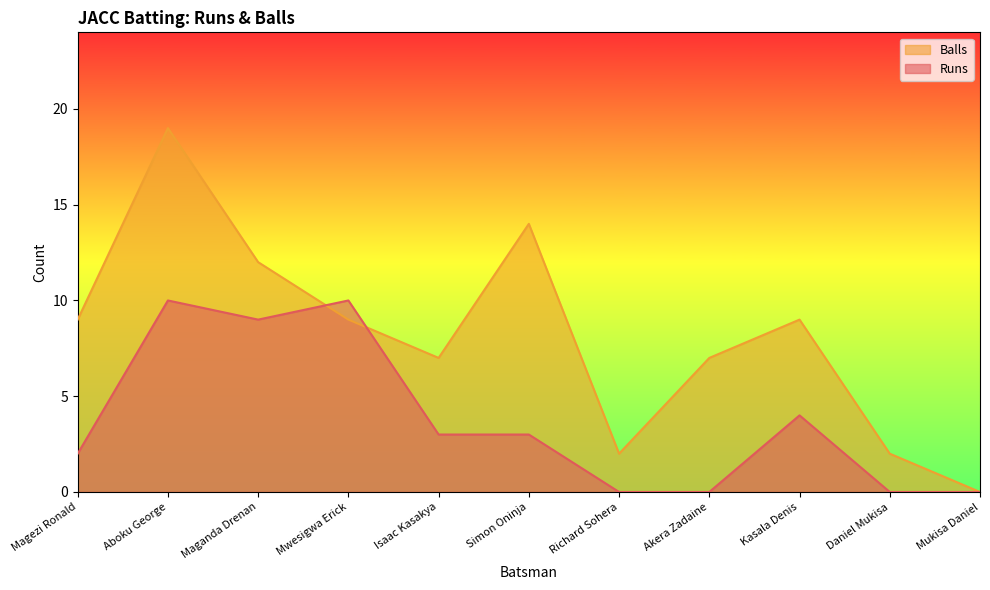

What is the value of the Runs point at the 2nd from the left?

10